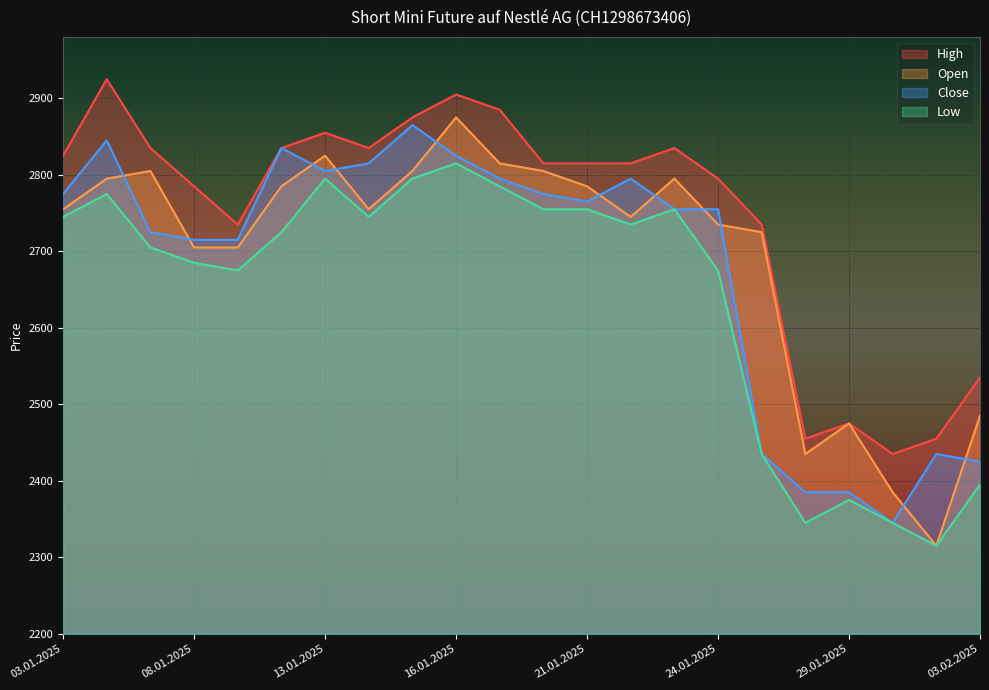

How many data points in High are above 2815?

10